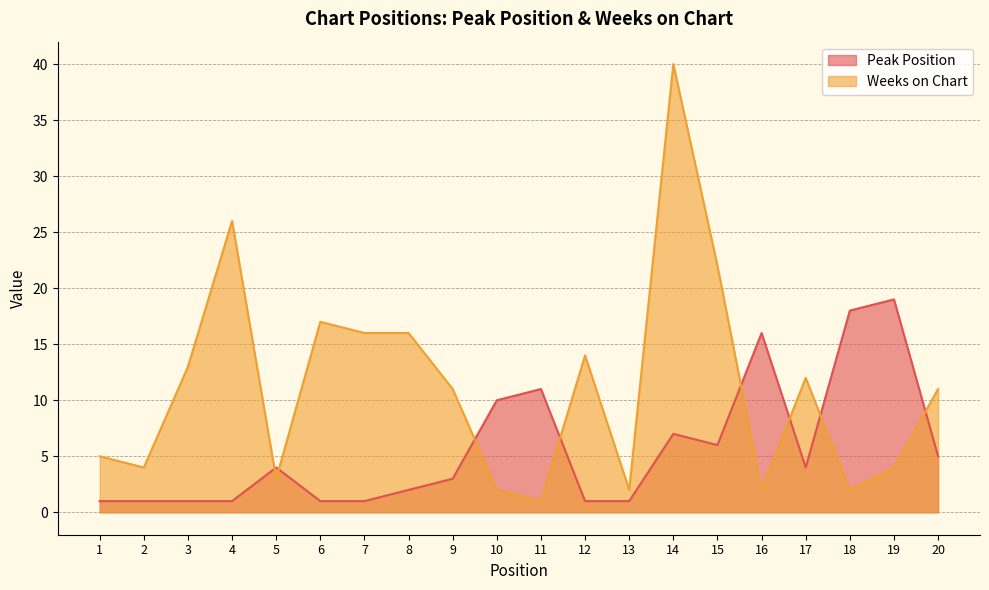

The Weeks on Chart series shows 11 at 20. True or false?

True